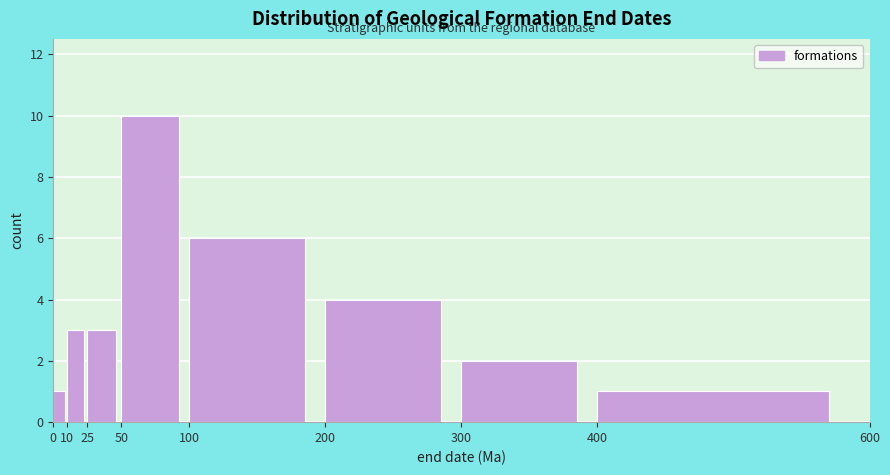

Over which range of the x-axis is the bar tallest?

50 to 100